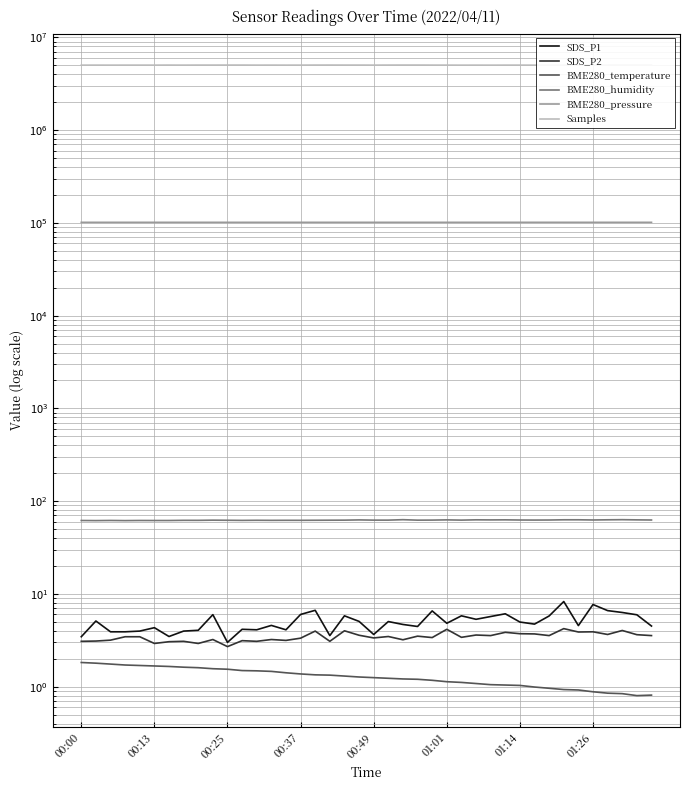

The SDS_P1 series shows 7.6 at 31. True or false?

False